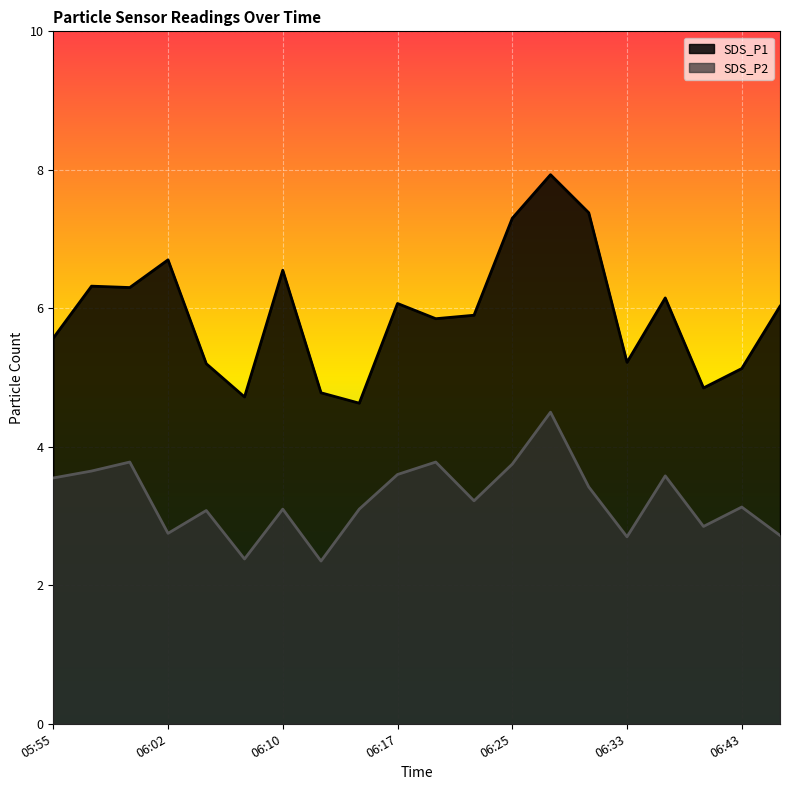

At which category is the sum across all series the highest?

06:28